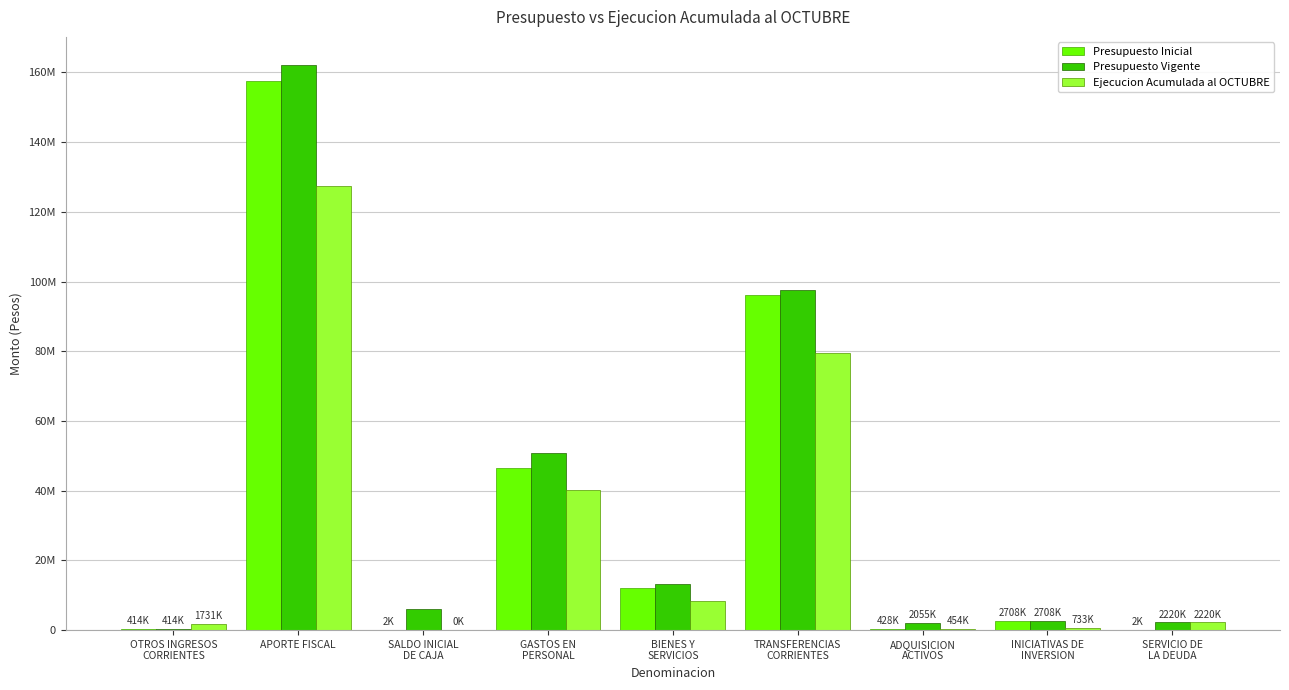

Does the chart contain stacked bars?

No